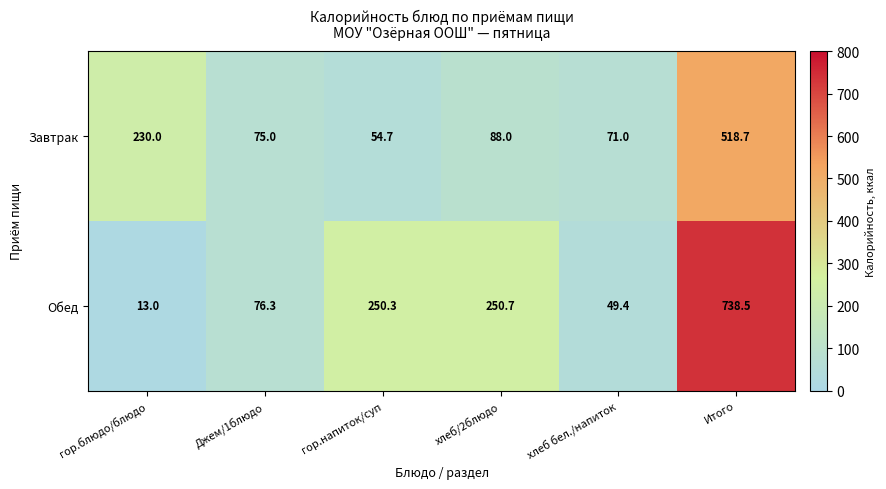

How many data points in Завтрак are less than 88?

3